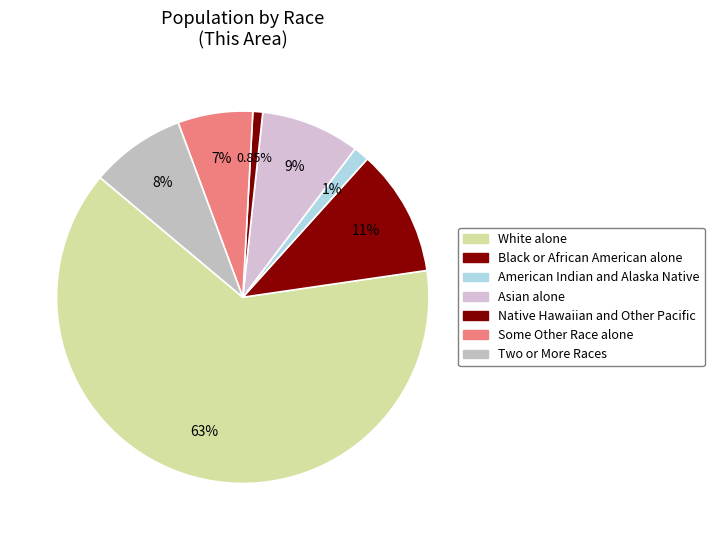

Which slice is the largest?

White alone